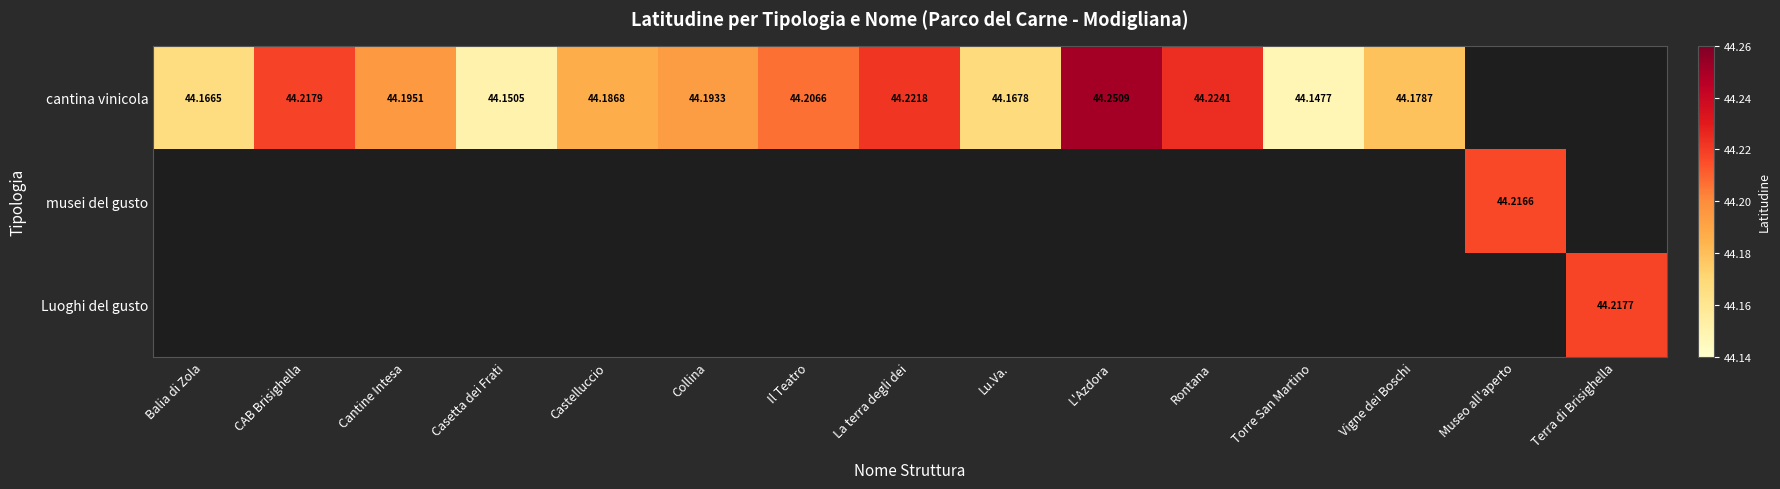

How many cantina vinicola values are between 44 and 45?

13